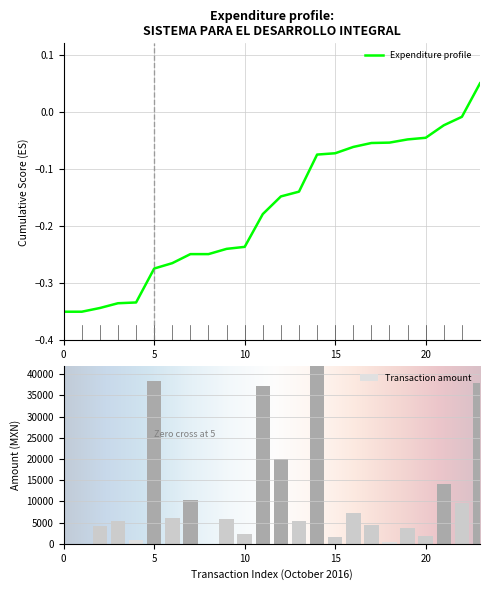

What is the highest value of the Transaction amount series?

42000.0